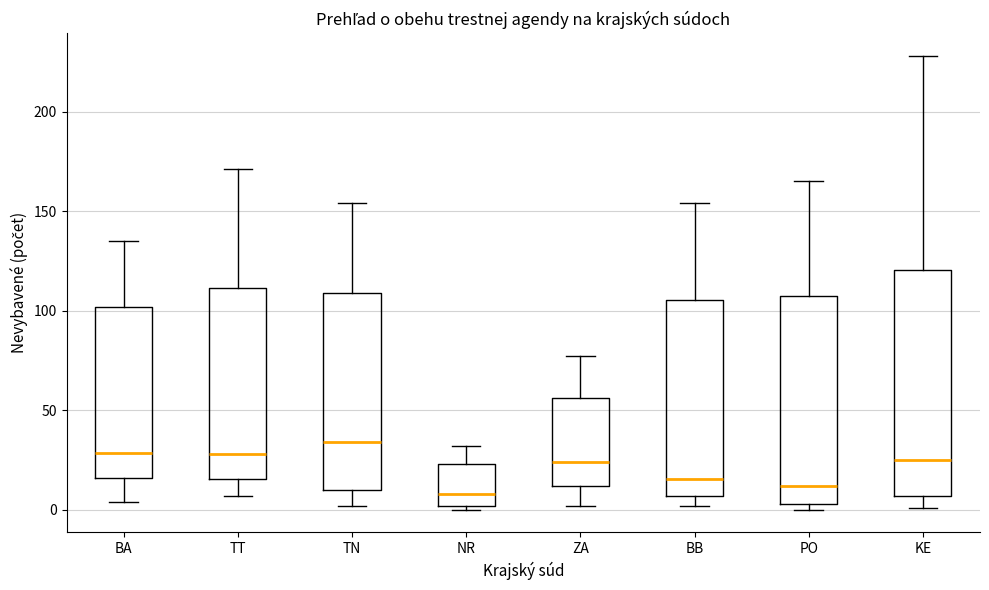

Where is the upper edge of the box for BA on the y-axis? The values are not printed on the chart, so give them approximately, as read against the axis.

100